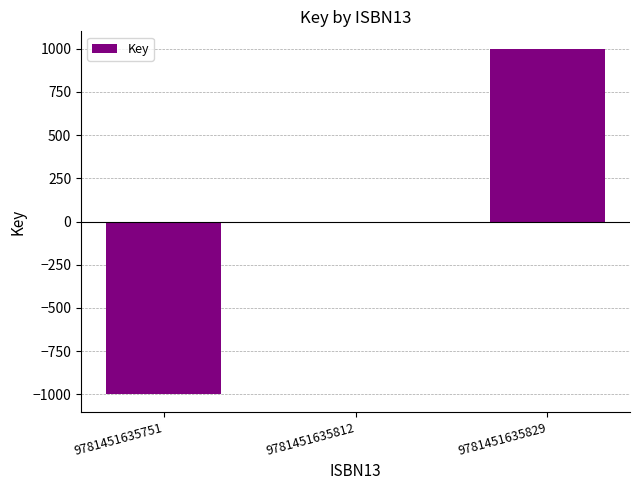

Which label corresponds to the largest value in the chart?

9781451635829